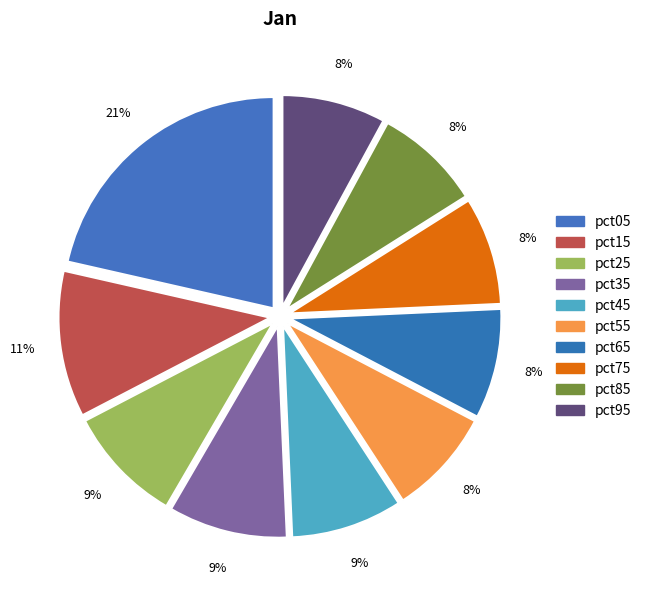

Rank the categories by value from lowest to highest.

pct95, pct85, pct55, pct75, pct65, pct45, pct25, pct35, pct15, pct05